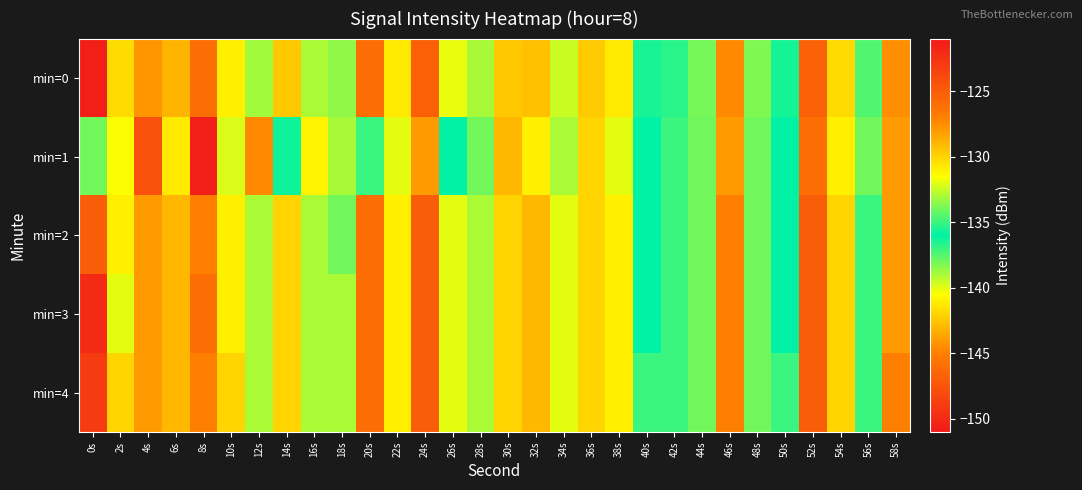

Which has a higher value, 42s or 16s?

16s